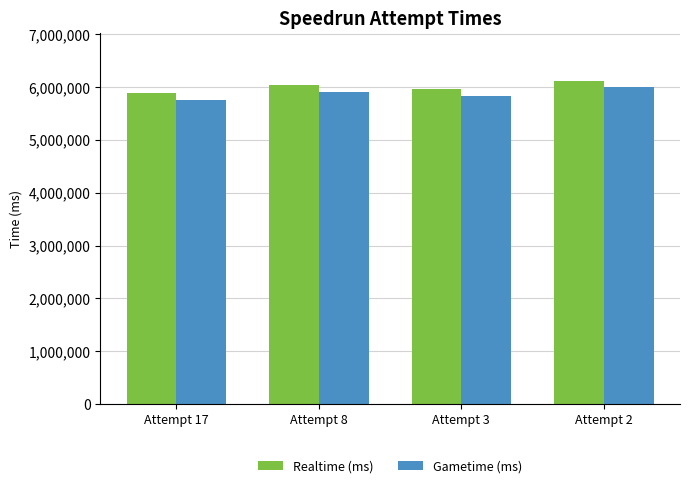

How many data points in Realtime (ms) are less than 6039980?

2